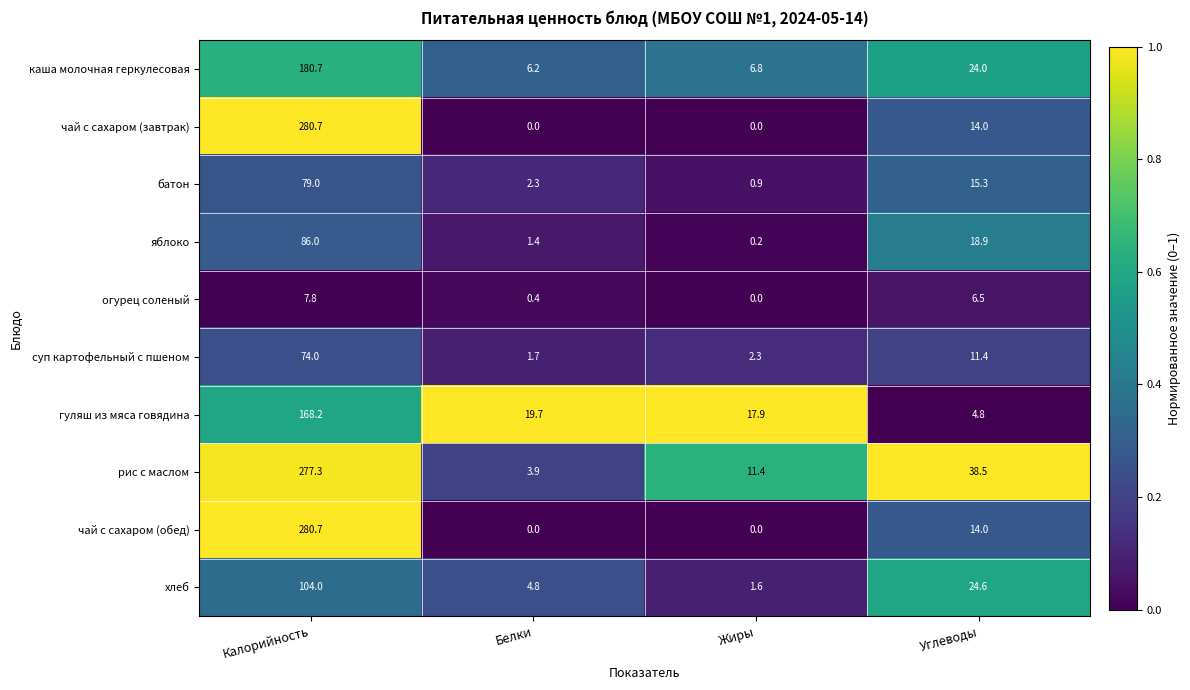

What is the greatest value displayed?

280.7